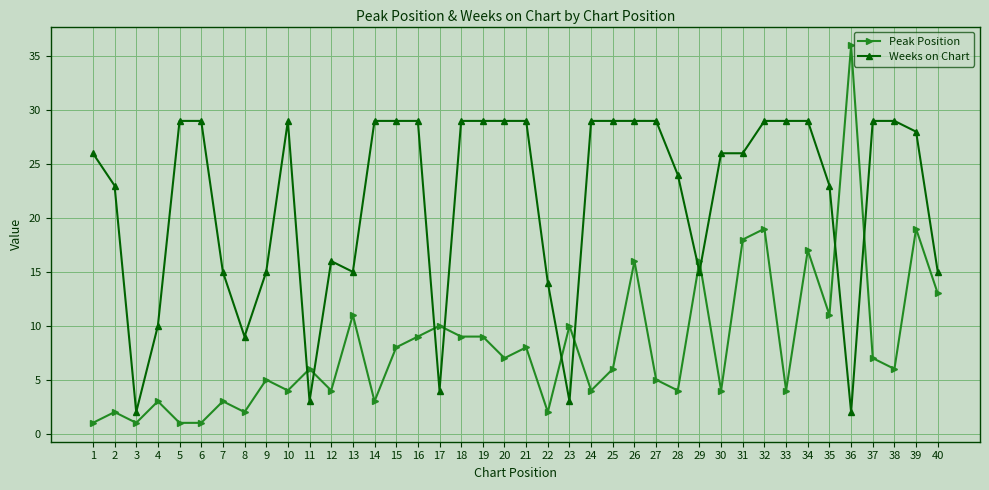

What is the value of the Peak Position point at the 14th from the left?

3